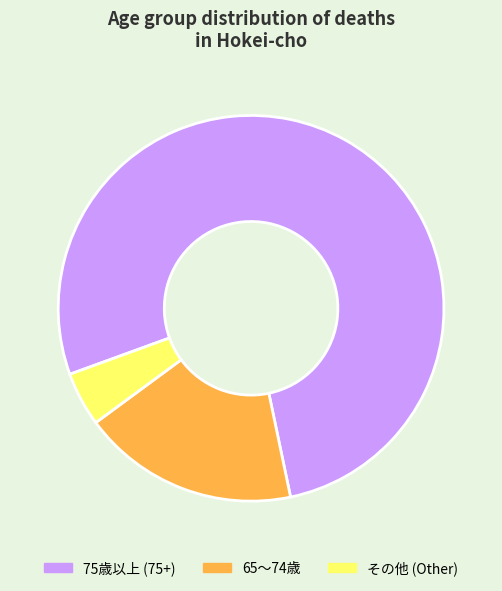

Which slice is the largest?

75歳以上 (75+)